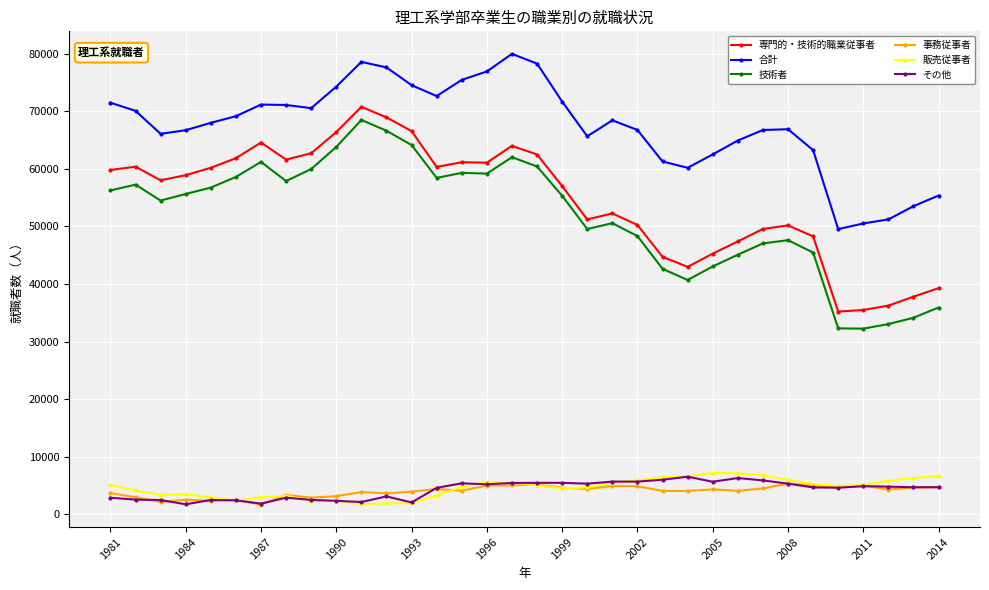

True or false: 技術者 and 販売従事者 cross at least once.

False